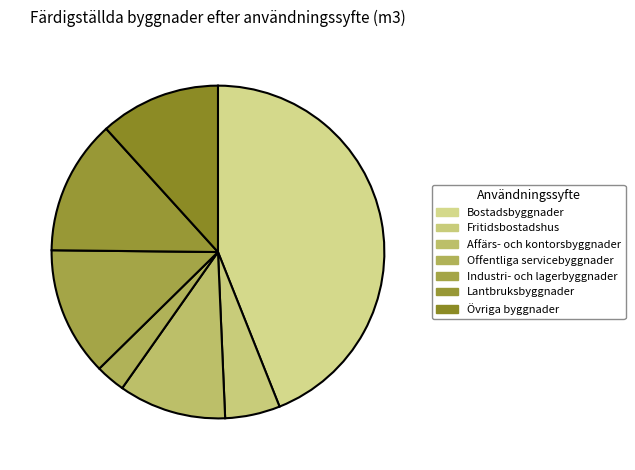

How many slices are in this pie chart?

7